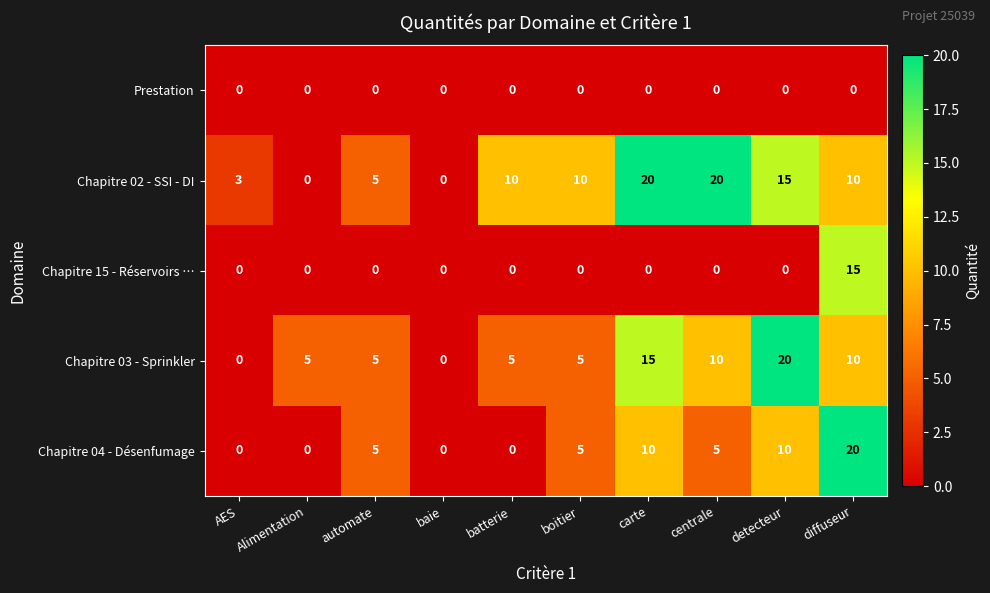

Rank the series by their average value, from highest to lowest.

Chapitre 02 - SSI - DI, Chapitre 03 - Sprinkler, Chapitre 04 - Désenfumage, Chapitre 15 - Réservoirs …, Prestation